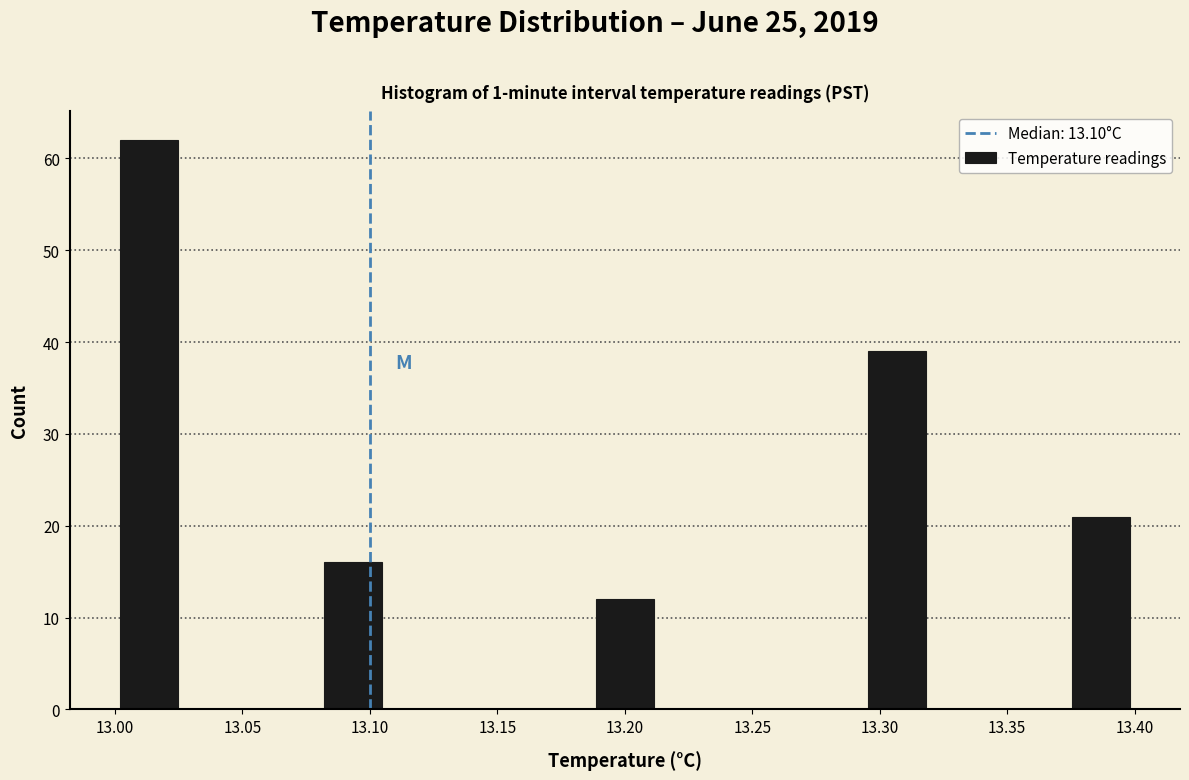

Which range on the x-axis has the tallest bar?

13.000 to 13.025